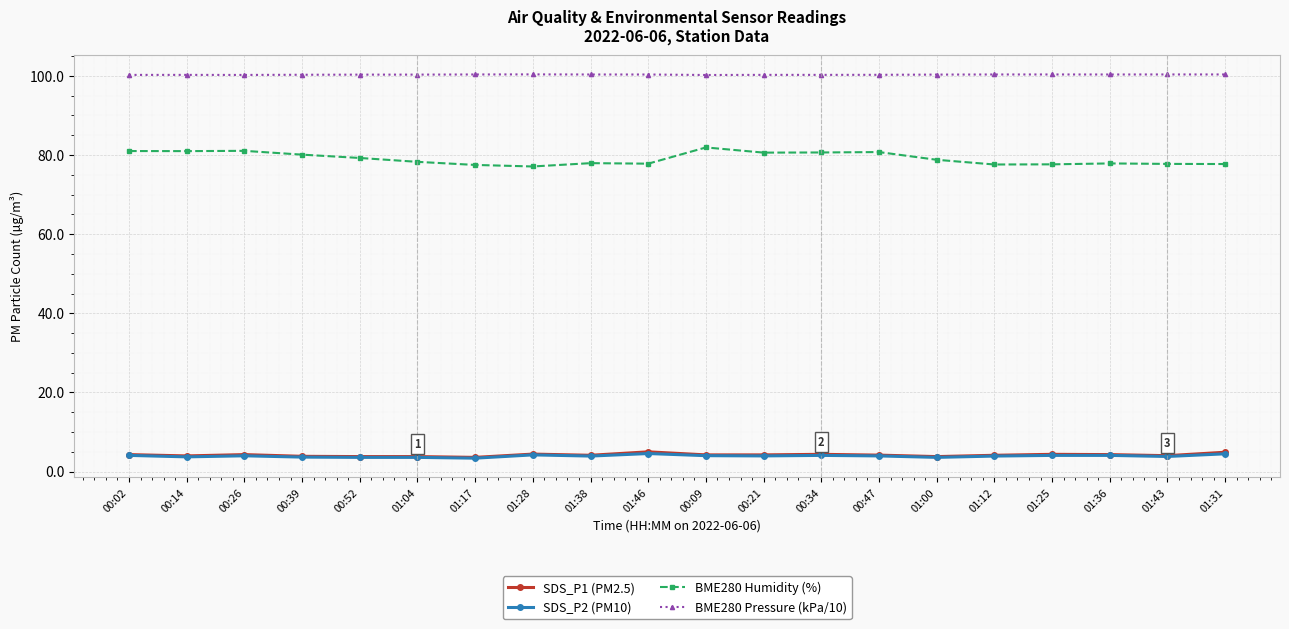

True or false: SDS_P2 (PM10) and BME280 Pressure (kPa/10) intersect in this chart.

False